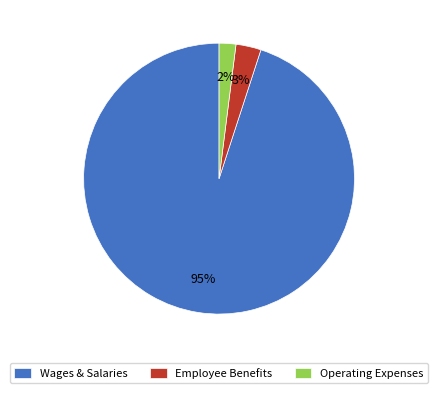

To the nearest percent, what is the difference between the largest and smallest slice percentages?

93%